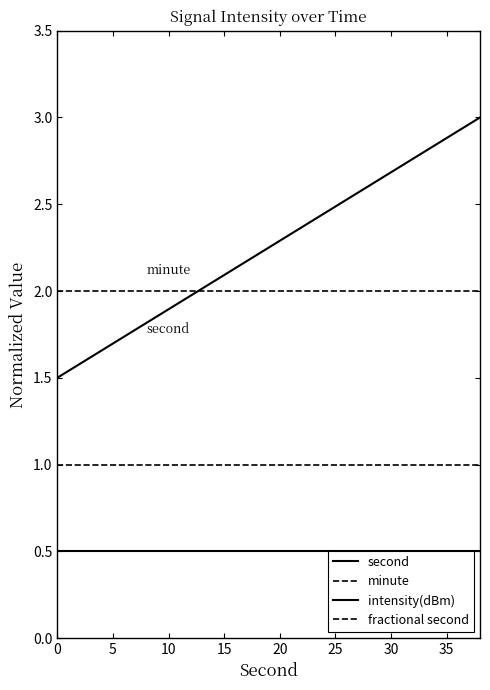

What is the lowest value of the intensity(dBm) series?

0.5